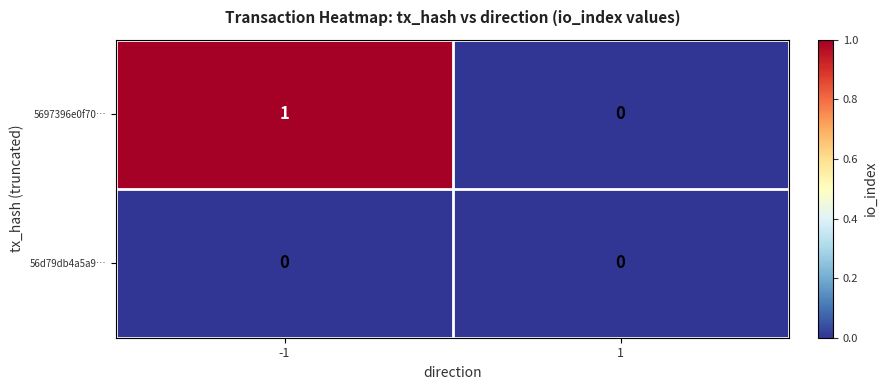

Which label corresponds to the largest value in the chart?

-1